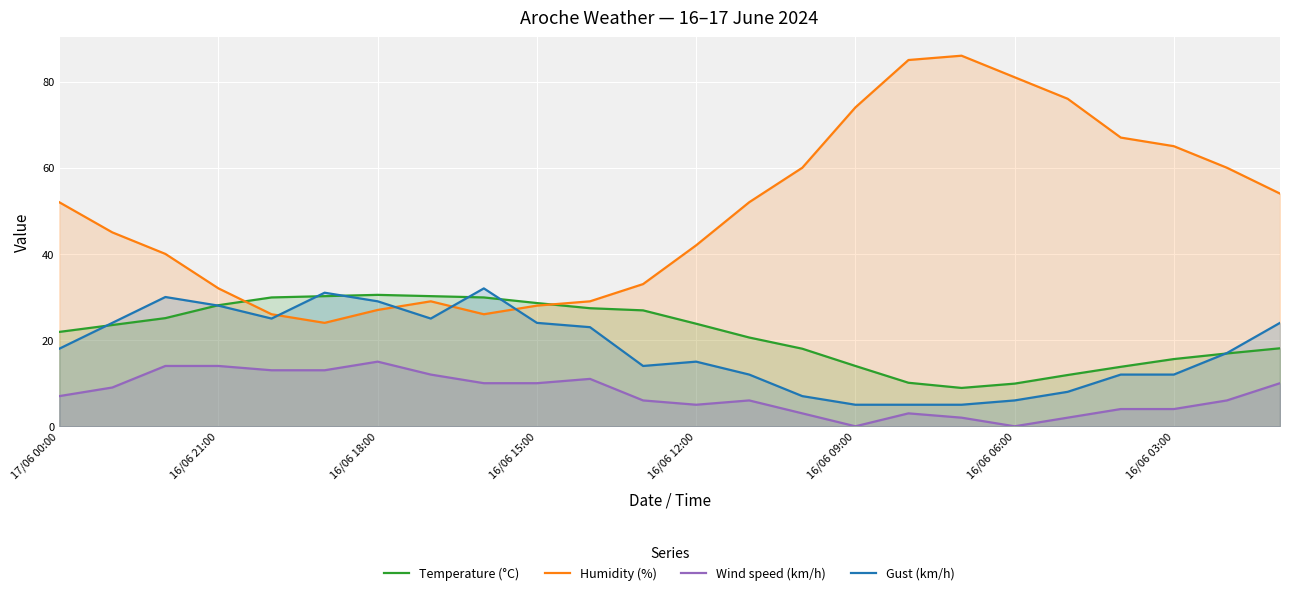

Between 16/06 21:00 and 16/06 06:00, which series saw the biggest shift?

Humidity (%)